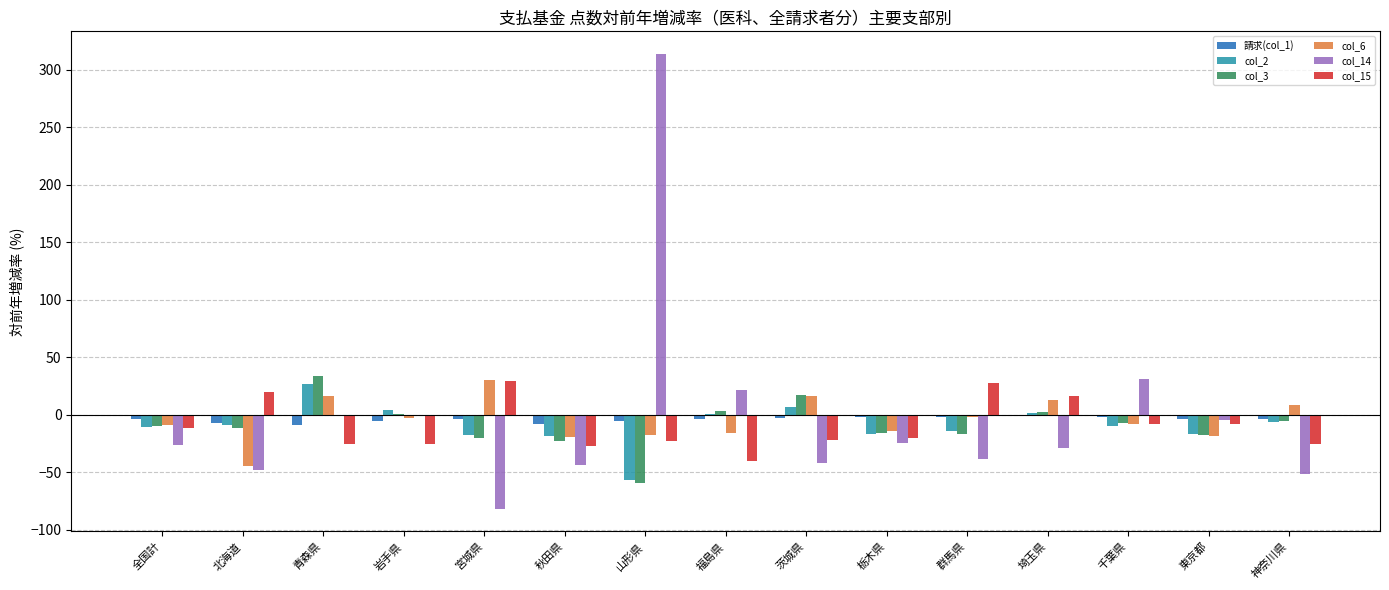

What is the sum of all col_2 values?

-140.3